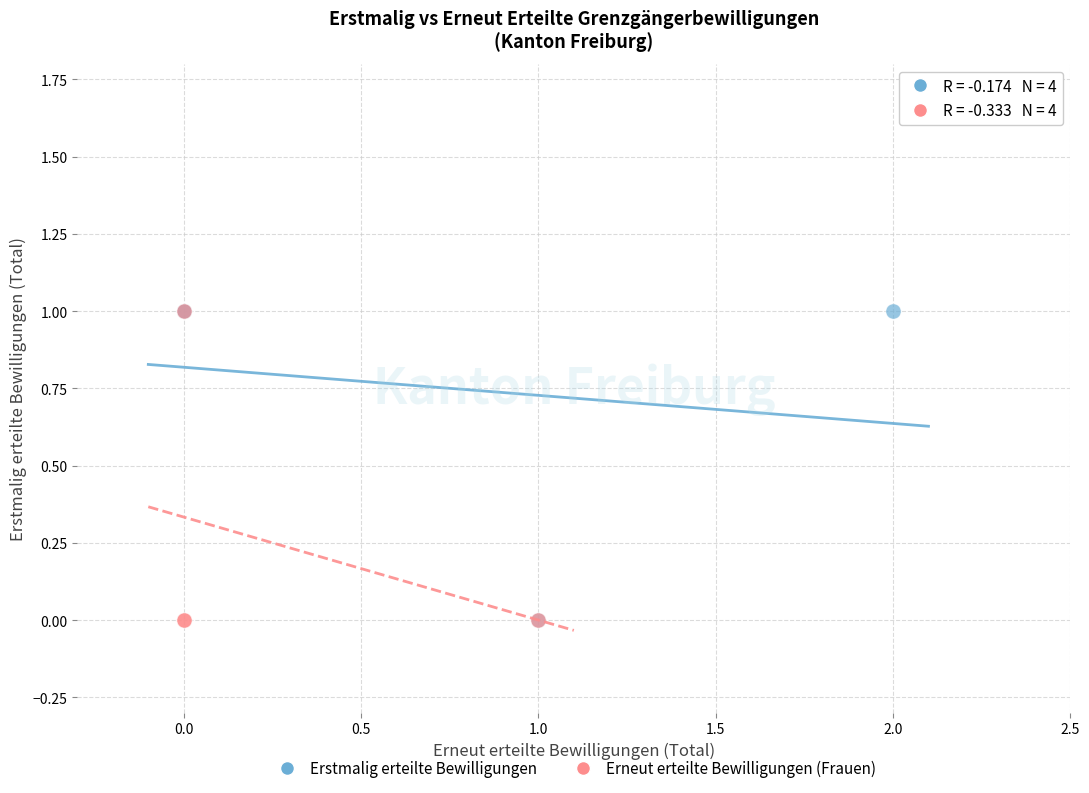

What are all the series names shown in the legend?

Erstmalig erteilte Bewilligungen, Erneut erteilte Bewilligungen (Frauen)